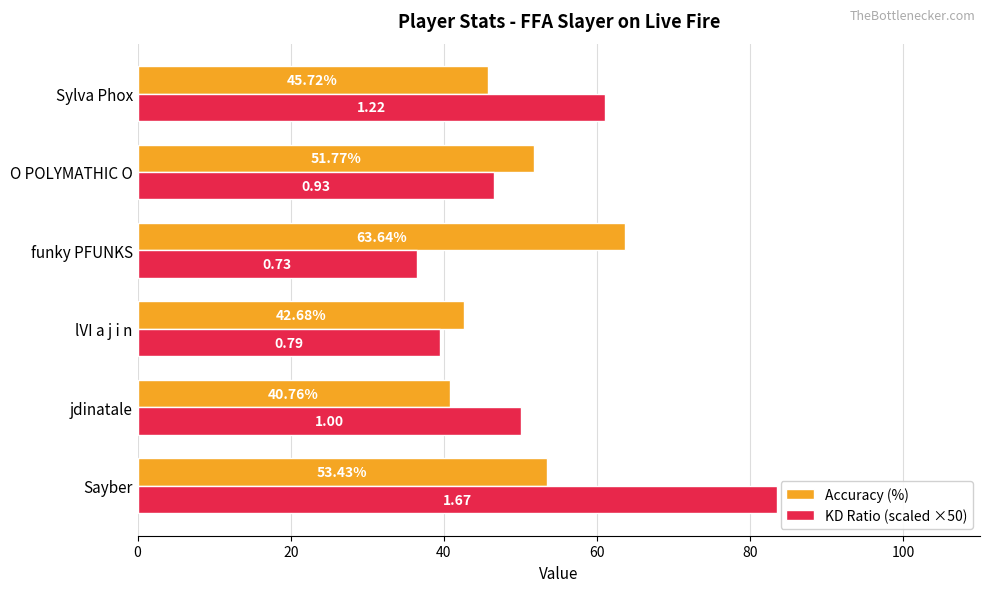

At which label is Accuracy (%) closest to 52?

O POLYMATHIC O